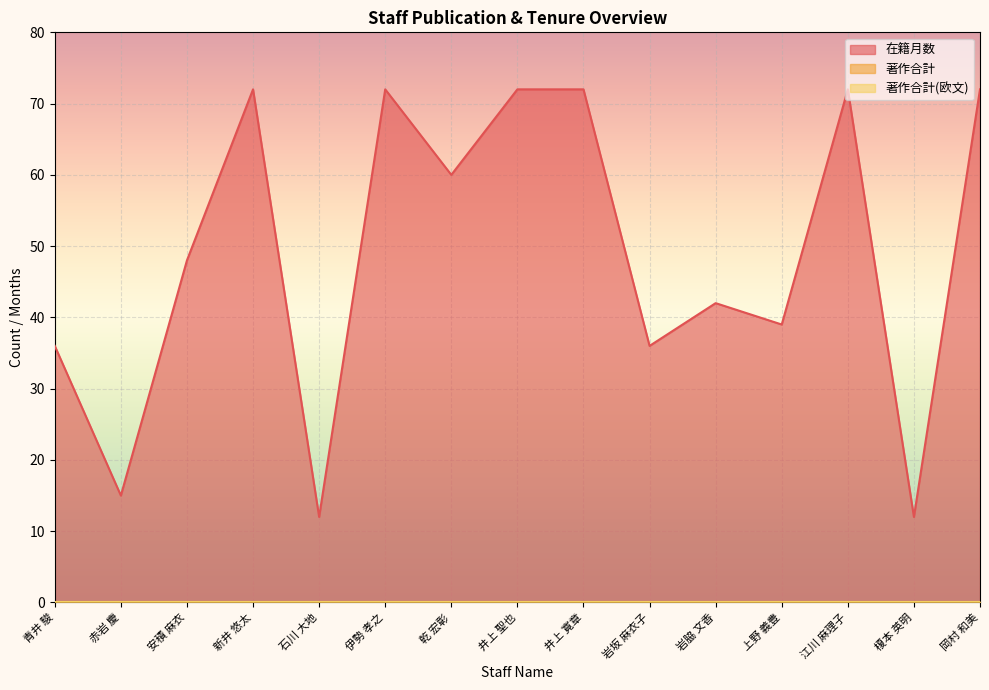

What is the total value across all series at 伊勢 孝之?

72